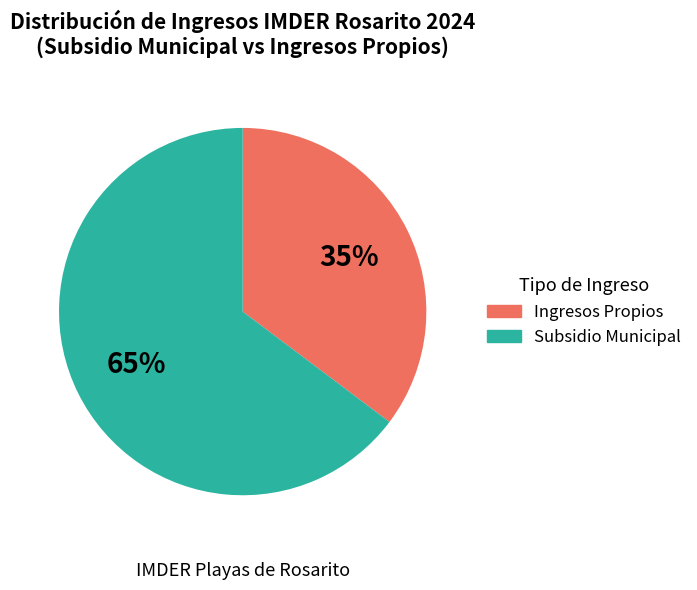

Does any single category account for the majority?

Yes